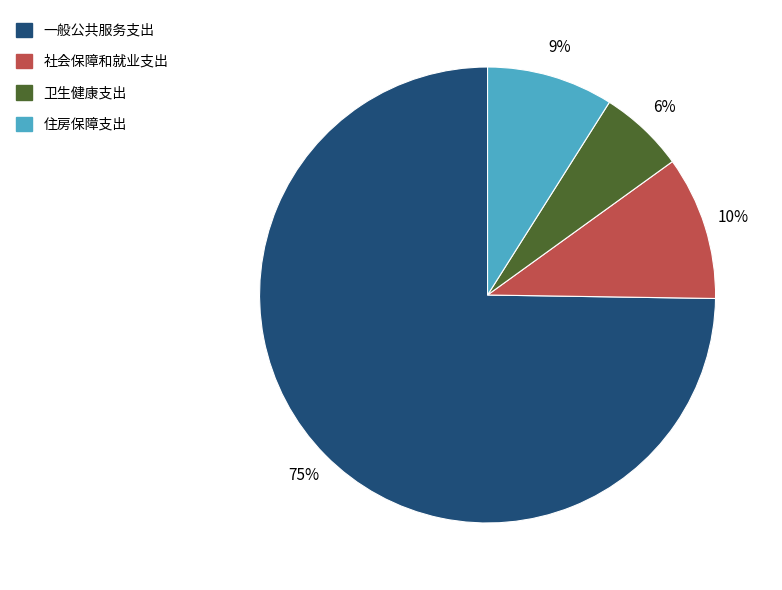

Which slice represents more than half of the pie?

一般公共服务支出